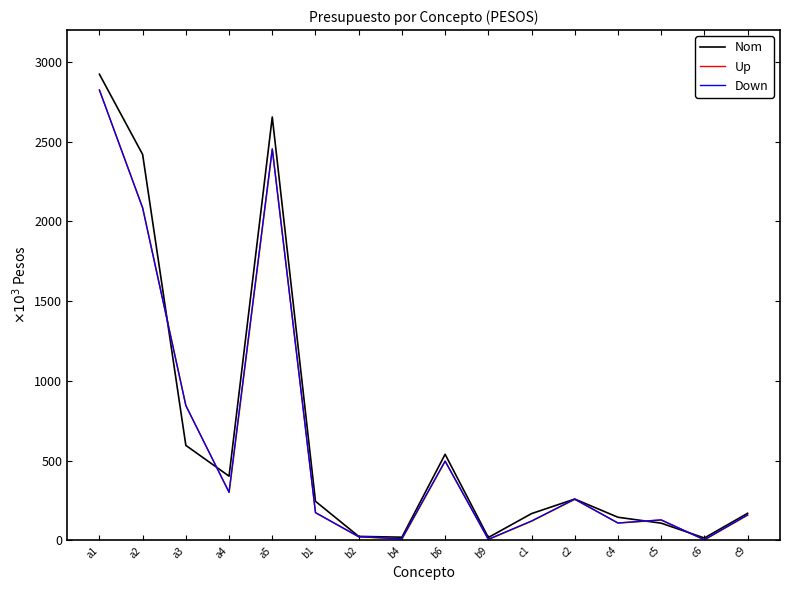

True or false: Down and Nom cross at least once.

True